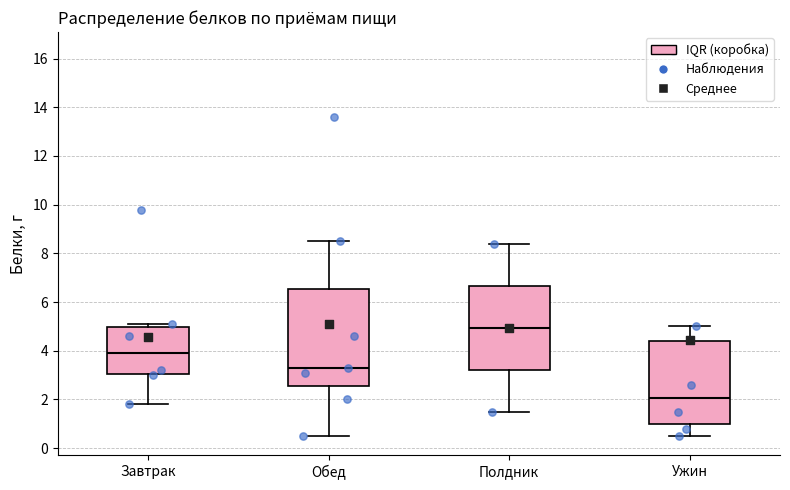

Reading left to right, read every box against the y-axis: the position of its median line, the range the box covers, and the ends of its whiskers. The values are not printed on the chart, so give them approximately, as read against the axis.

Завтрак: median 4.0, box 3.0 to 5.0, whiskers 1.8 to 5.2
Обед: median 3.4, box 2.6 to 6.6, whiskers 0.6 to 8.6
Полдник: median 5.0, box 3.2 to 6.6, whiskers 1.6 to 8.4
Ужин: median 2.0, box 1.0 to 4.4, whiskers 0.6 to 5.0